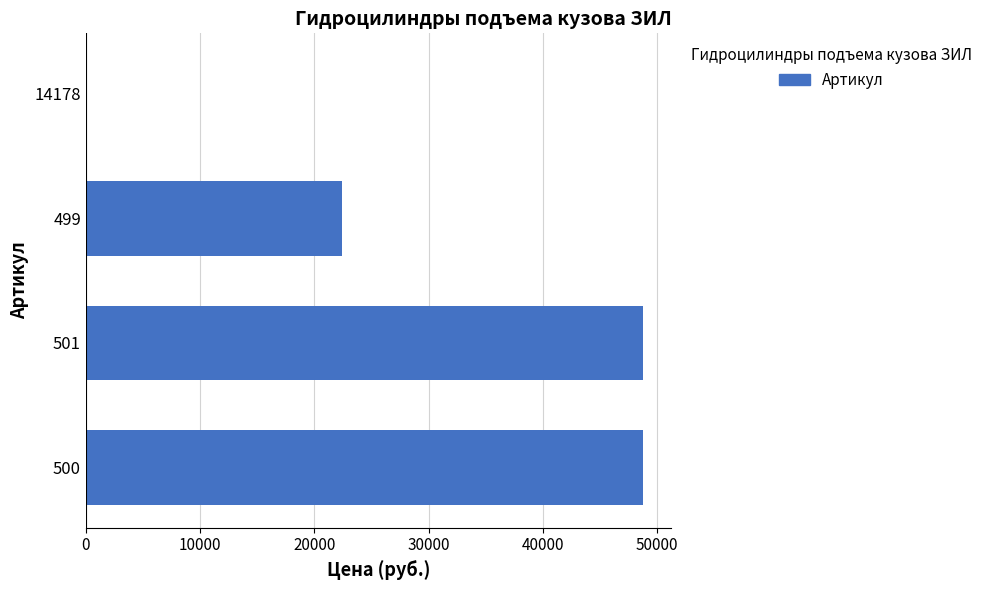

Are the bars horizontal?

Yes